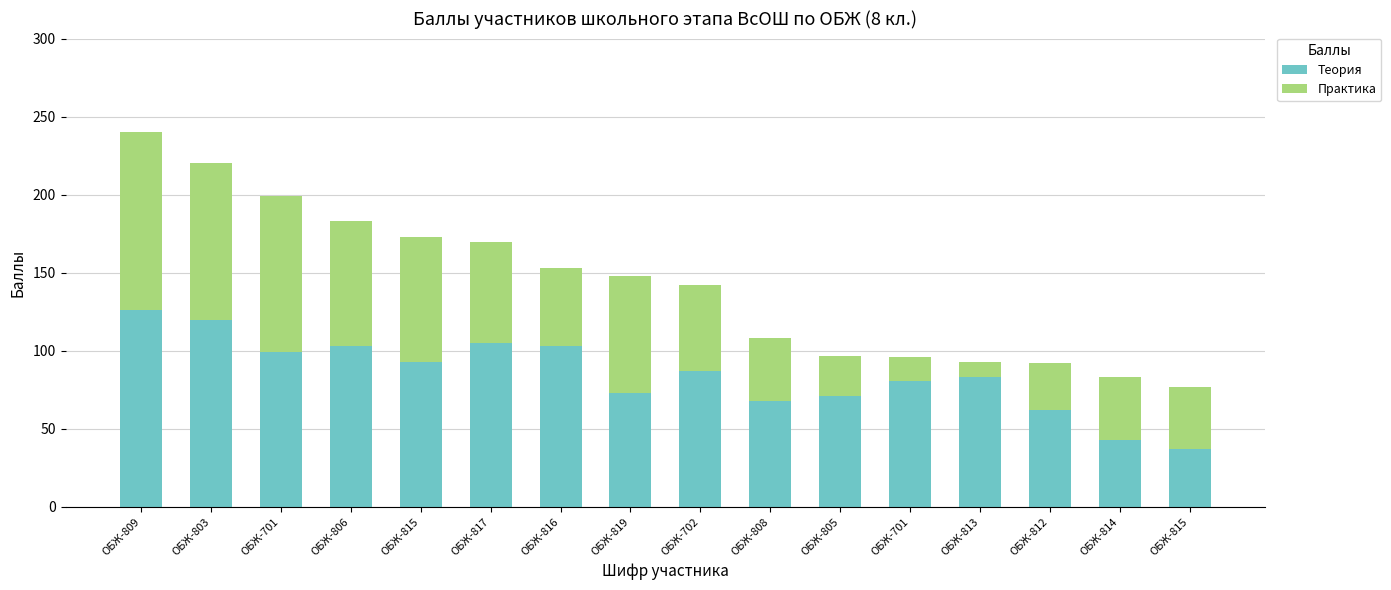

What is the total value across all series at ОБЖ-816?

153